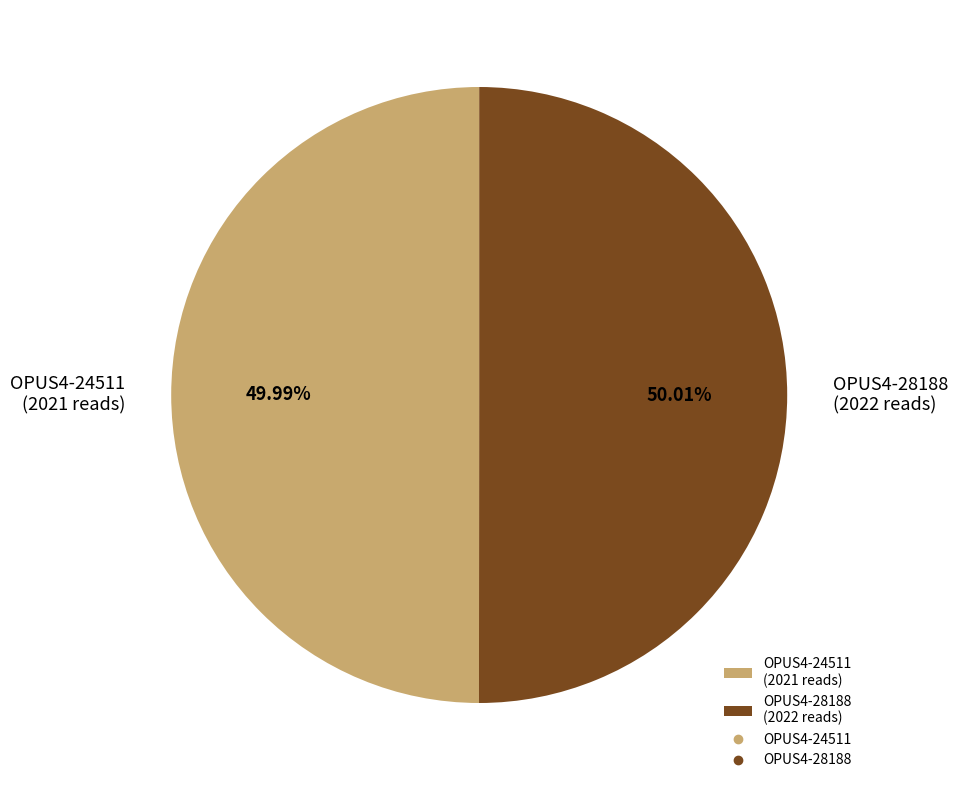

To the nearest percent, what is the average slice percentage?

50%